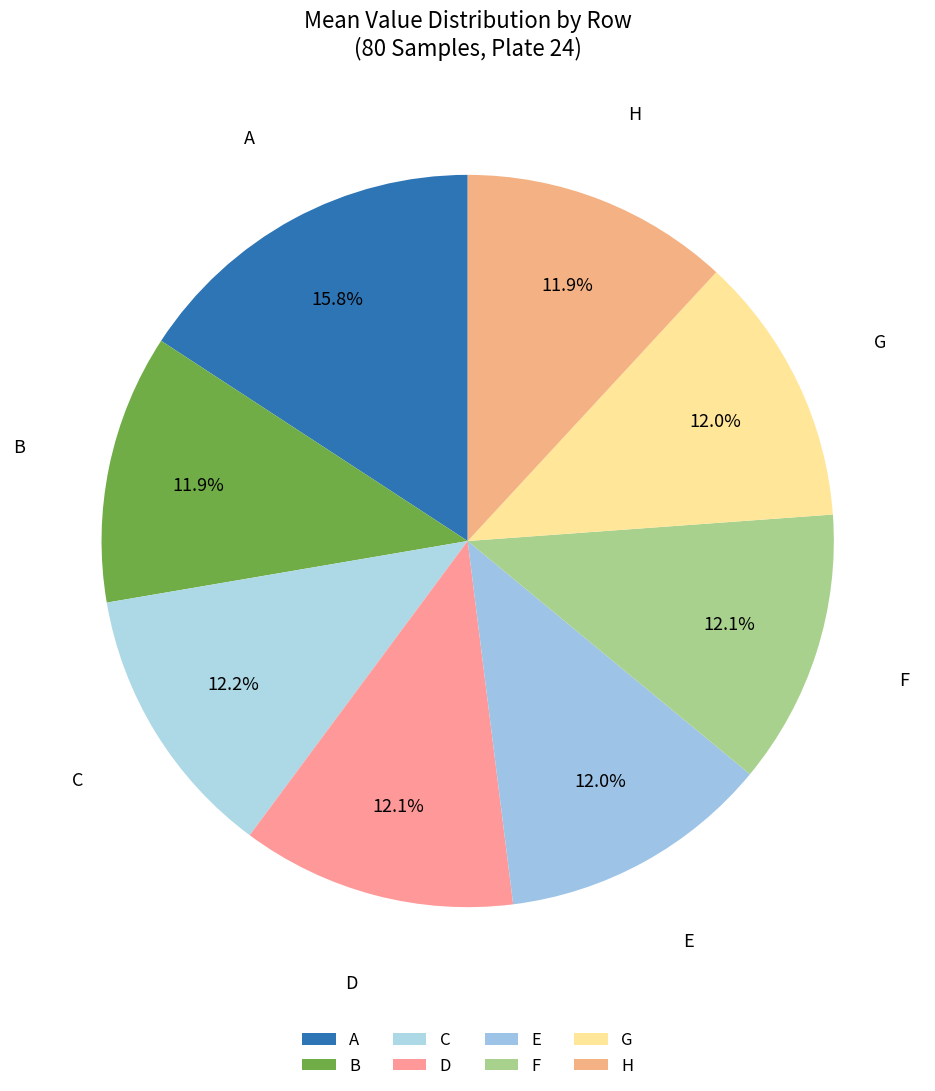

Is the sum of H and C greater than half?

No